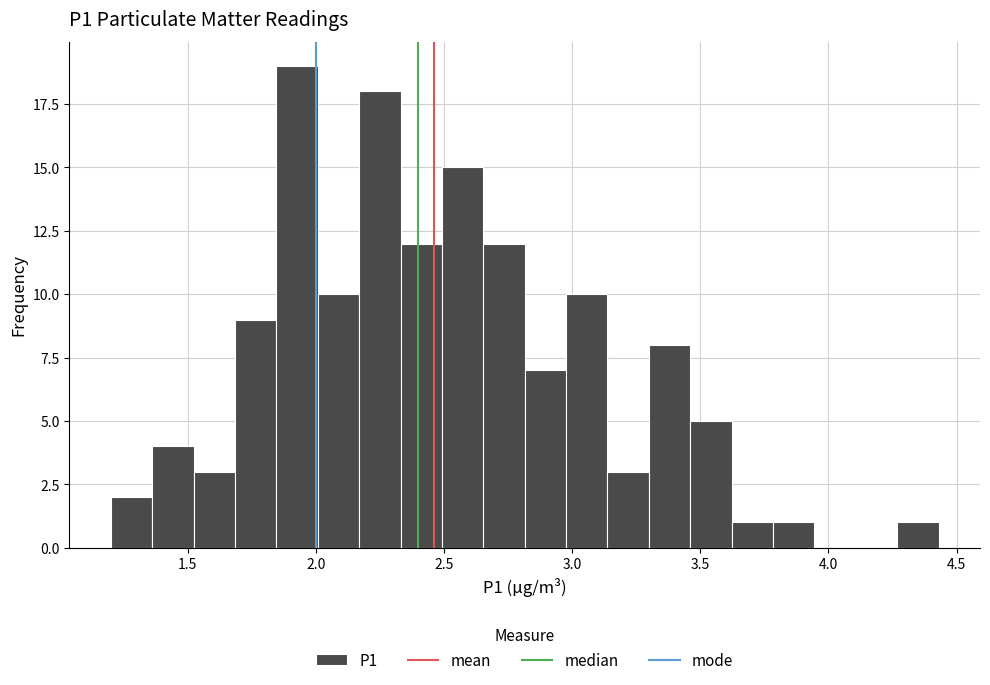

Around what value on the x-axis is the tallest bar? Give the approximate position of its centre, as read against the axis.

1.95